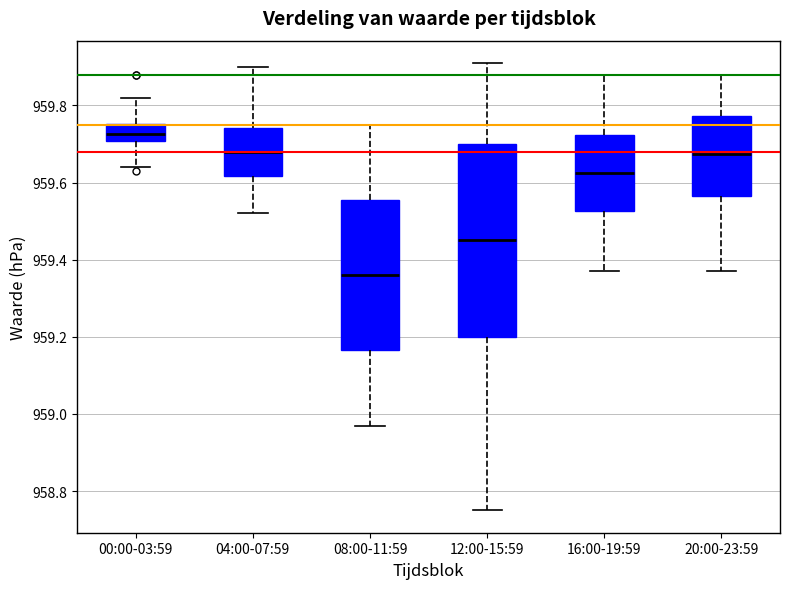

Reading left to right, transcribe this box plot: for each box, give where its median line is, the range the box spans, and where its two whiskers end, as read against the y-axis. The values are not printed on the chart, so give them approximately, as read against the axis.

00:00-03:59: median 959.72, box 959.70 to 959.76, whiskers 959.64 to 959.82
04:00-07:59: median 959.68, box 959.62 to 959.74, whiskers 959.52 to 959.90
08:00-11:59: median 959.36, box 959.16 to 959.56, whiskers 958.98 to 959.76
12:00-15:59: median 959.46, box 959.20 to 959.70, whiskers 958.76 to 959.92
16:00-19:59: median 959.62, box 959.52 to 959.72, whiskers 959.38 to 959.88
20:00-23:59: median 959.68, box 959.56 to 959.78, whiskers 959.38 to 959.88